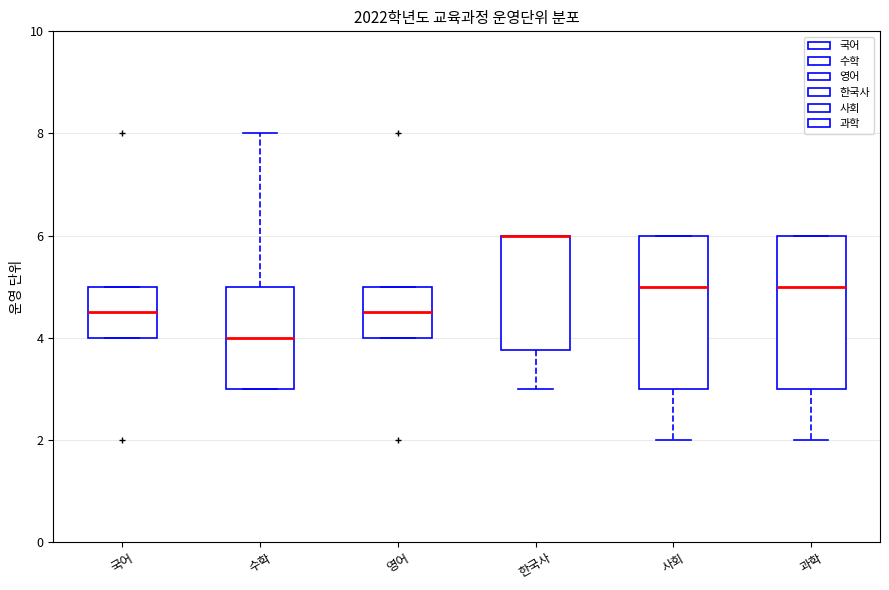

Where is the upper edge of the box for 과학 on the y-axis? The values are not printed on the chart, so give them approximately, as read against the axis.

6.0